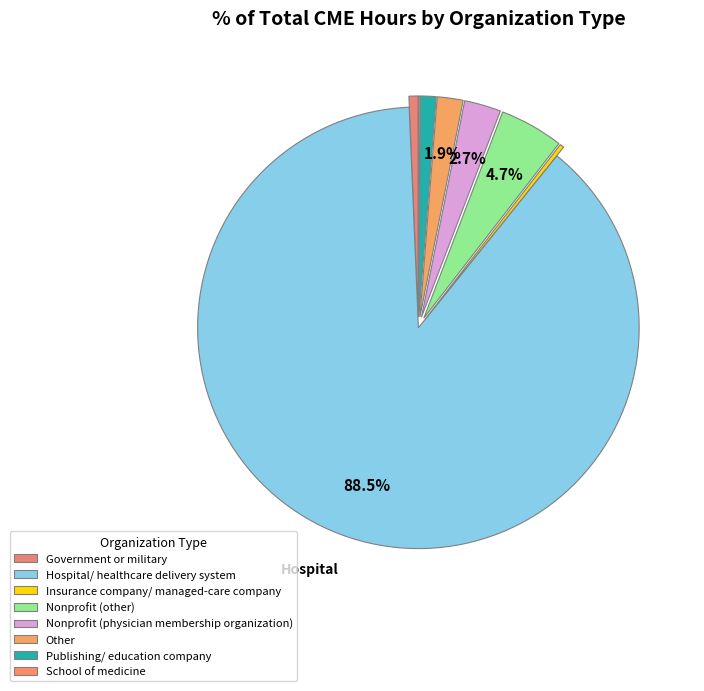

To the nearest percent, what is the combined percentage of Nonprofit (physician membership organization) and Hospital/ healthcare delivery system?

91%